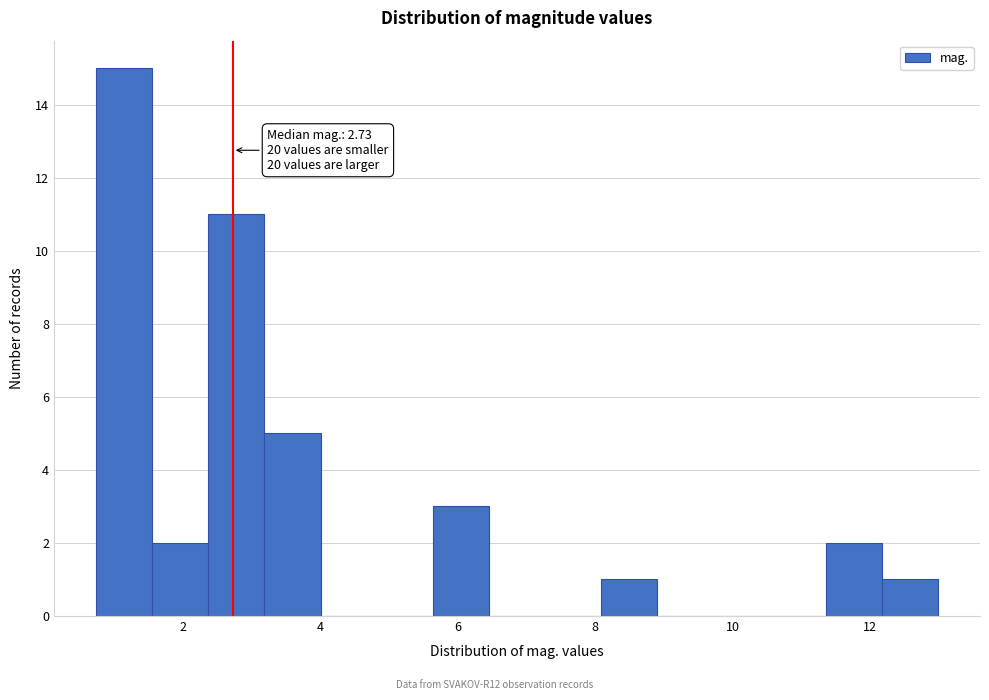

Over which range of the x-axis is the bar tallest?

0.8 to 1.6